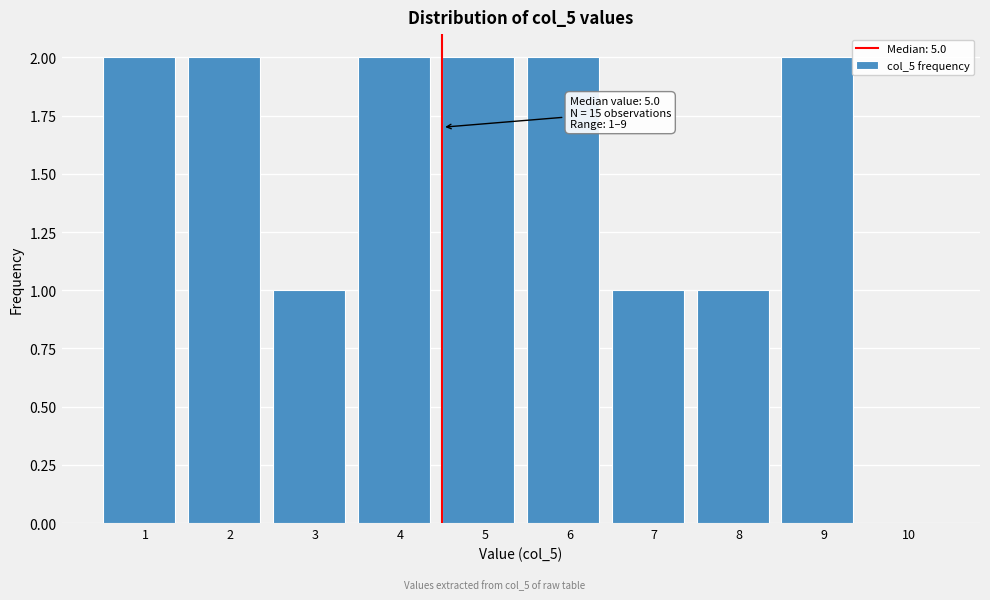

Reading left to right, what are all the values shown in this chart?

1=2	2=2	3=1	4=2	5=2	6=2	7=1	8=1	9=2	10=0